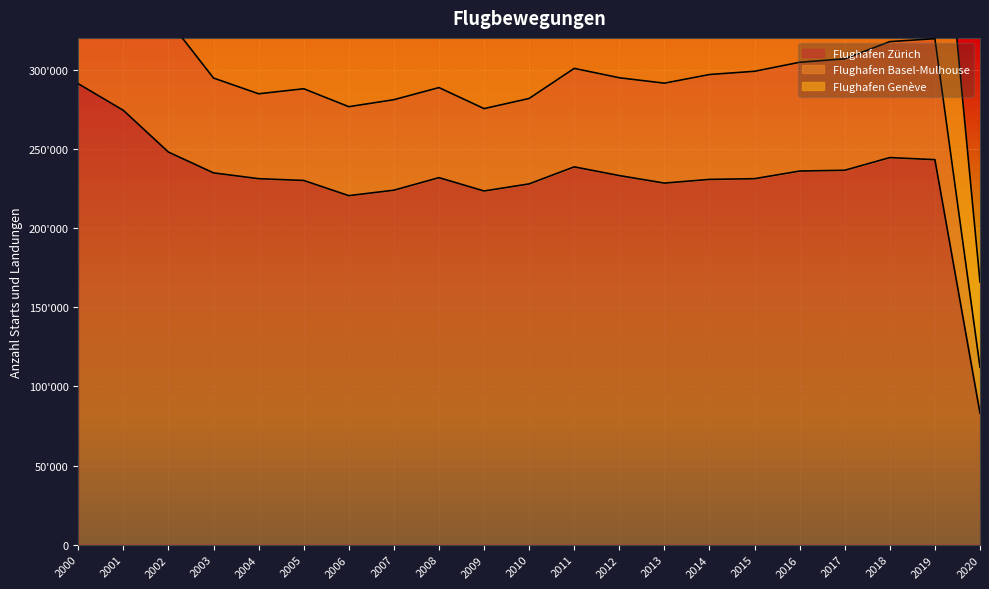

True or false: Flughafen Genève and Flughafen Basel-Mulhouse cross at least once.

False